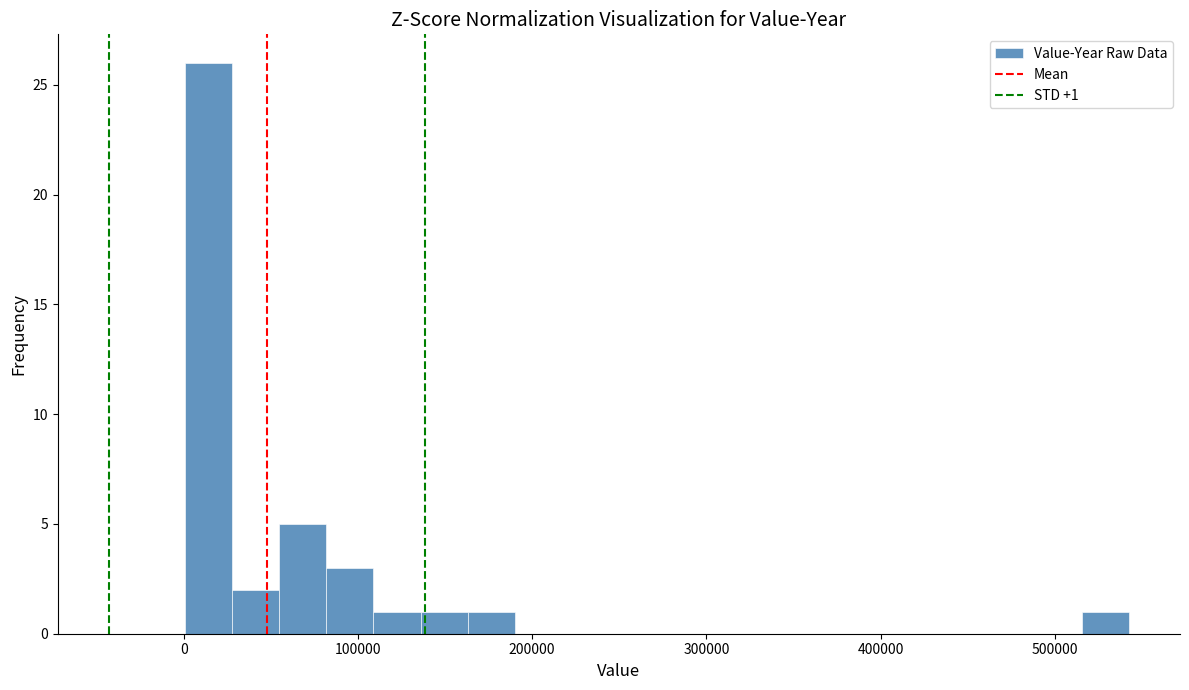

Read against the x-axis, roughly where is the centre of the tallest bar?

10000